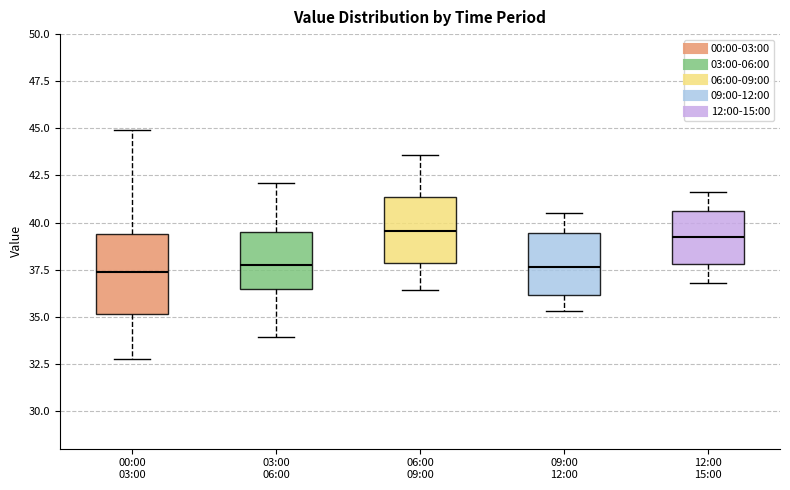

Which box is the tallest, from its lower edge to its upper edge?

00:00 03:00